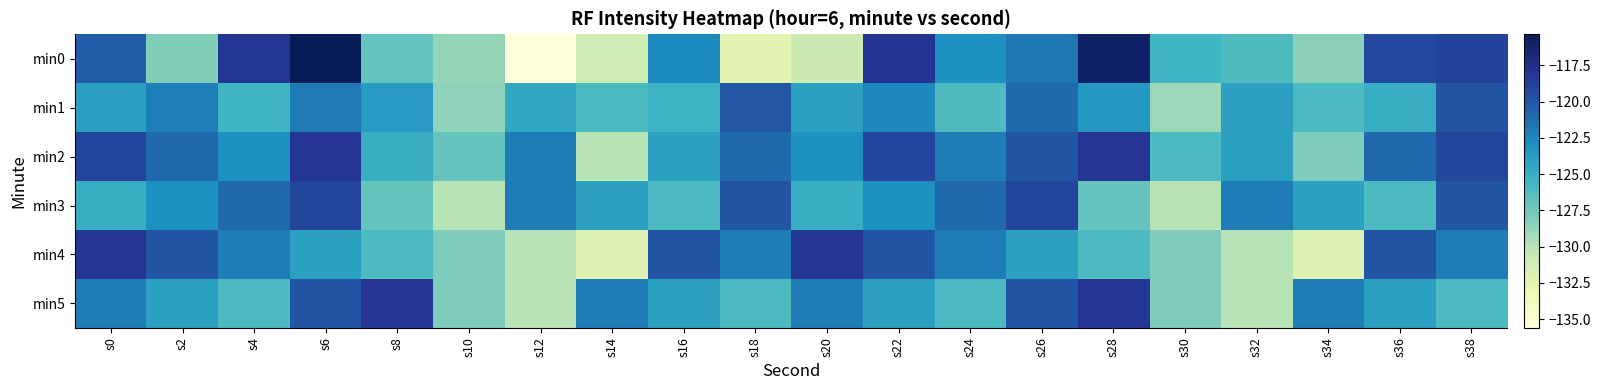

Reading left to right, transcribe all the data shown in this chart.

min0: s0=-120.3	s2=-128.1	s4=-118.1	s6=-115.4	s8=-127.0	s10=-128.8	s12=-135.6	s14=-130.9	s16=-122.7	s18=-132.4	s20=-130.9	s22=-117.9	s24=-123.0	s26=-121.8	s28=-116.0	s30=-125.4	s32=-126.0	s34=-128.4	s36=-119.3	s38=-118.8
min1: s0=-123.9	s2=-122.0	s4=-125.4	s6=-121.8	s8=-123.7	s10=-128.5	s12=-124.5	s14=-125.8	s16=-125.3	s18=-120.1	s20=-124.0	s22=-122.5	s24=-126.1	s26=-121.0	s28=-123.5	s30=-129.0	s32=-124.0	s34=-126.0	s36=-125.0	s38=-120.0
min2: s0=-119.0	s2=-121.0	s4=-123.0	s6=-118.0	s8=-125.0	s10=-127.0	s12=-122.0	s14=-130.0	s16=-124.0	s18=-121.0	s20=-123.0	s22=-119.0	s24=-122.0	s26=-120.0	s28=-118.0	s30=-126.0	s32=-124.0	s34=-128.0	s36=-121.0	s38=-119.0
min3: s0=-125.0	s2=-123.0	s4=-121.0	s6=-119.0	s8=-127.0	s10=-130.0	s12=-122.0	s14=-124.0	s16=-126.0	s18=-120.0	s20=-125.0	s22=-123.0	s24=-121.0	s26=-119.0	s28=-127.0	s30=-130.0	s32=-122.0	s34=-124.0	s36=-126.0	s38=-120.0
min4: s0=-118.0	s2=-120.0	s4=-122.0	s6=-124.0	s8=-126.0	s10=-128.0	s12=-130.0	s14=-132.0	s16=-120.0	s18=-122.0	s20=-118.0	s22=-120.0	s24=-122.0	s26=-124.0	s28=-126.0	s30=-128.0	s32=-130.0	s34=-132.0	s36=-120.0	s38=-122.0
min5: s0=-122.0	s2=-124.0	s4=-126.0	s6=-120.0	s8=-118.0	s10=-128.0	s12=-130.0	s14=-122.0	s16=-124.0	s18=-126.0	s20=-122.0	s22=-124.0	s24=-126.0	s26=-120.0	s28=-118.0	s30=-128.0	s32=-130.0	s34=-122.0	s36=-124.0	s38=-126.0